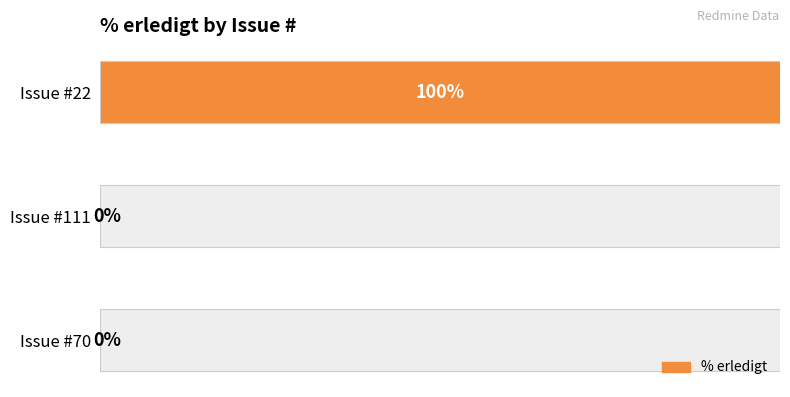

Reading left to right, what are all the values shown in this chart?

0	0	100